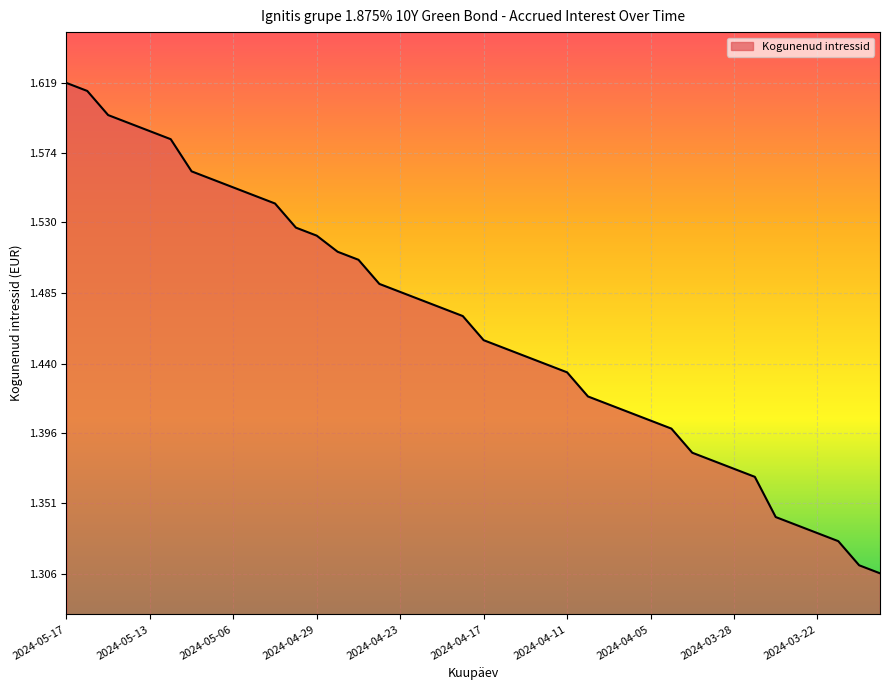

What is the difference between the maximum and minimum values?

0.3